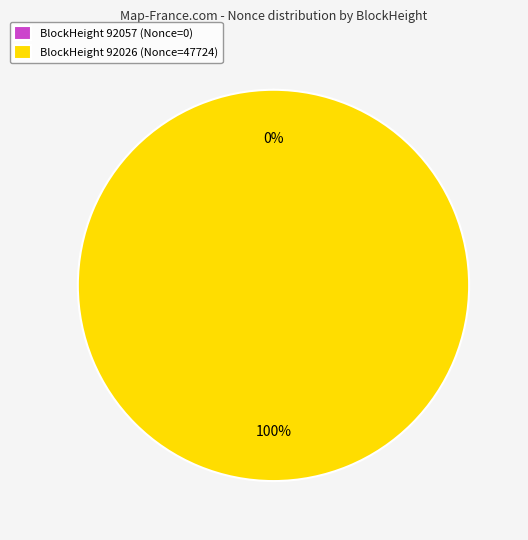

Is it true that BlockHeight 92026 (Nonce=47724) is 100% of the pie?

True